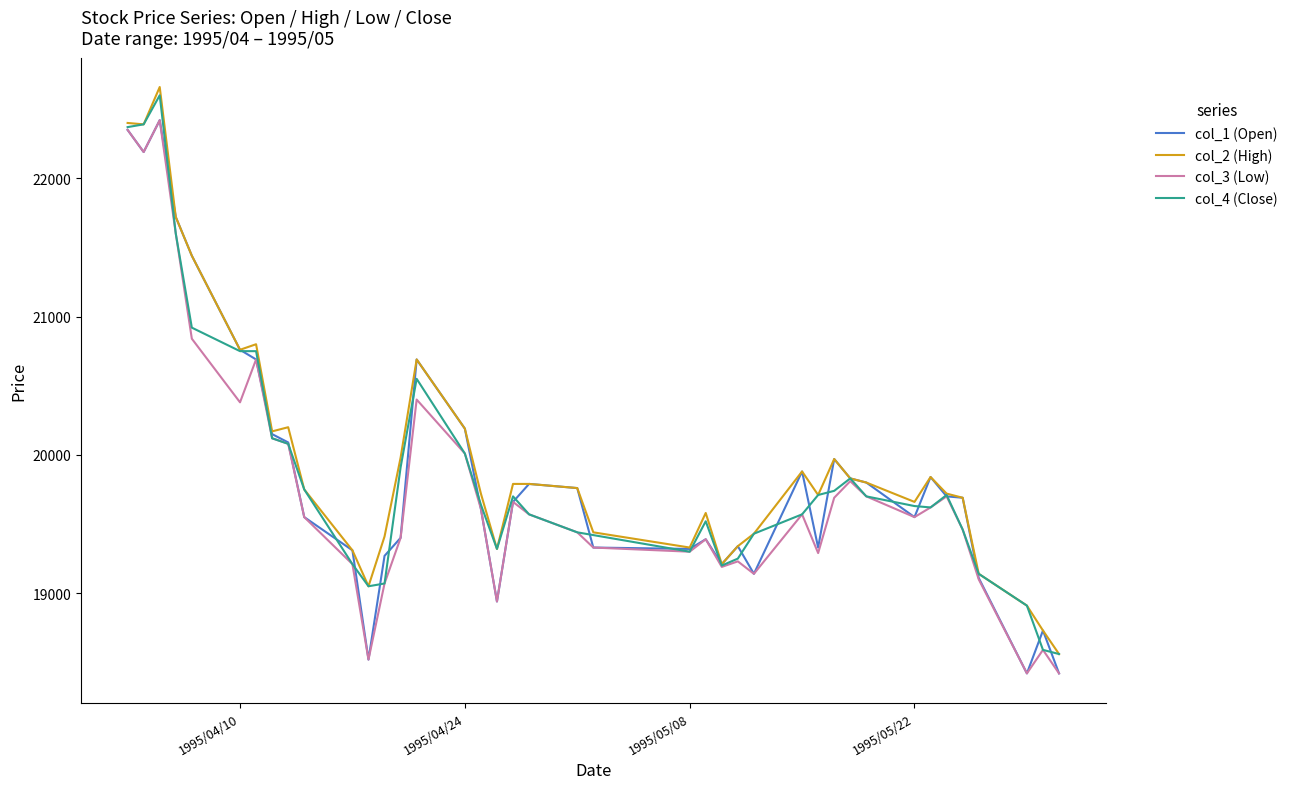

What is the lowest value of the col_3 (Low) series?

18420